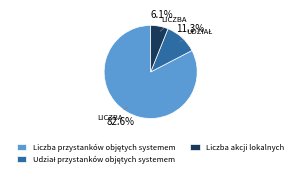

Is there any slice that represents more than half of the pie?

Yes